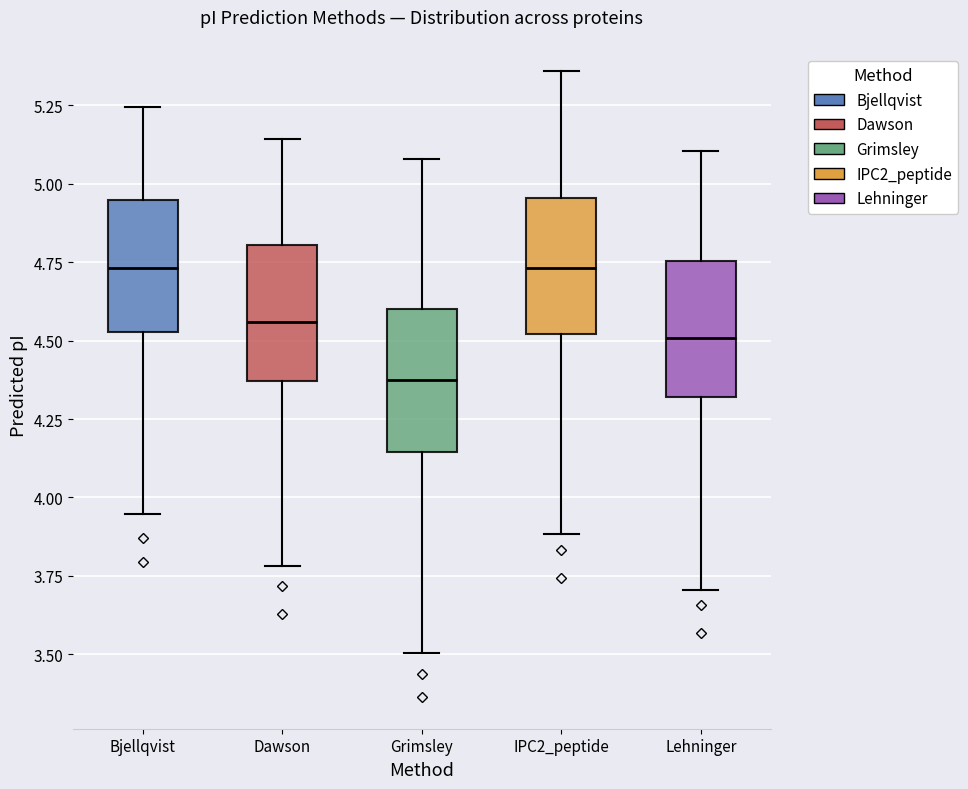

Reading left to right, read every box against the y-axis: the position of its median line, the range the box covers, and the ends of its whiskers. The values are not printed on the chart, so give them approximately, as read against the axis.

Bjellqvist: median 4.75, box 4.55 to 4.95, whiskers 3.95 to 5.25
Dawson: median 4.55, box 4.35 to 4.80, whiskers 3.80 to 5.15
Grimsley: median 4.35, box 4.15 to 4.60, whiskers 3.50 to 5.10
IPC2_peptide: median 4.75, box 4.50 to 4.95, whiskers 3.90 to 5.35
Lehninger: median 4.50, box 4.30 to 4.75, whiskers 3.70 to 5.10